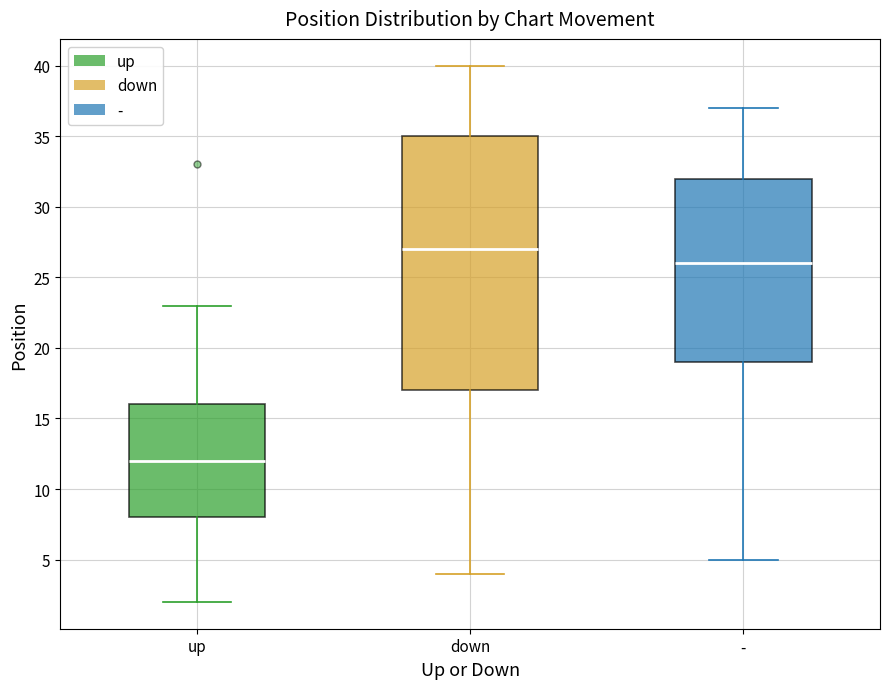

Where is the lower edge of the box for - on the y-axis? The values are not printed on the chart, so give them approximately, as read against the axis.

19